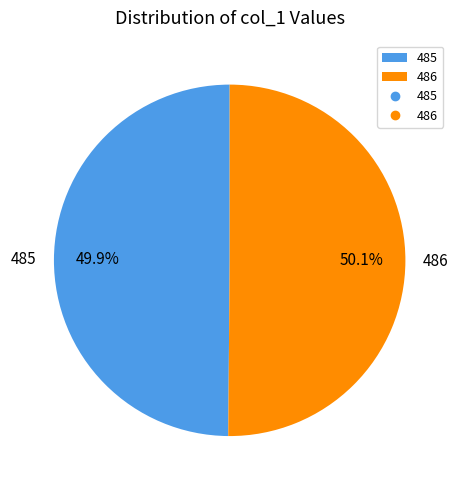

Does any single category account for the majority?

Yes